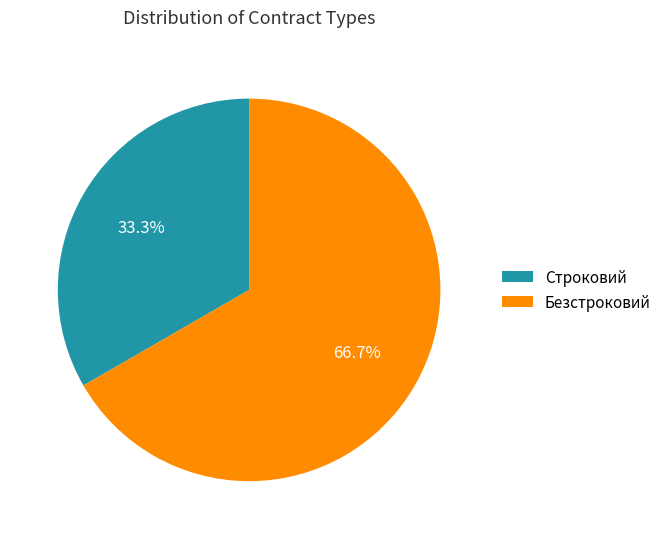

What percentage is the Строковий slice, to the nearest percent?

33%